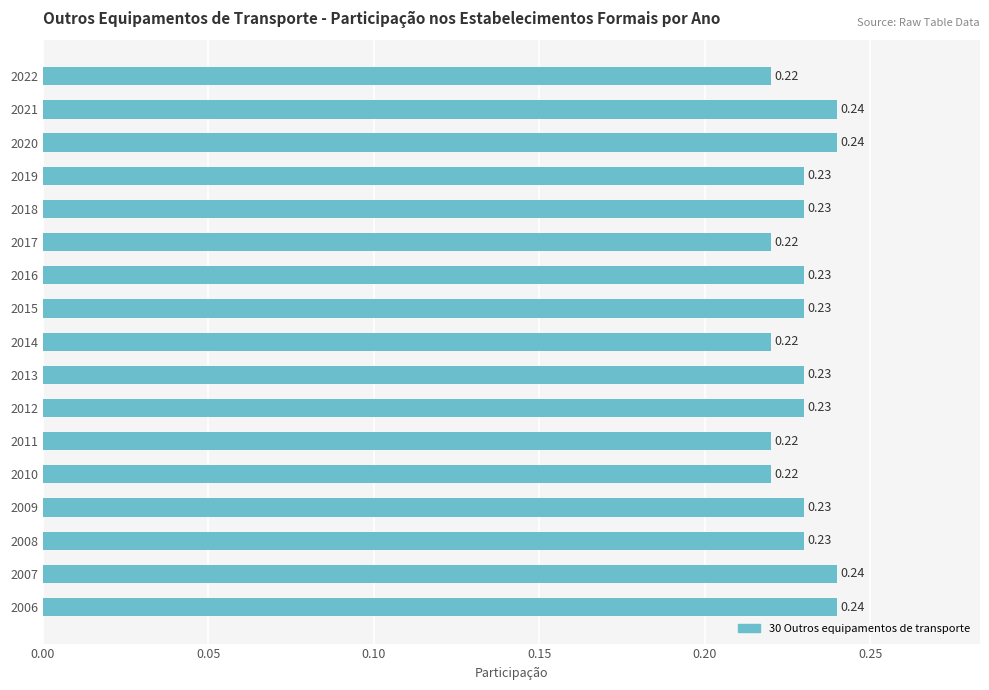

How many values are between 0 and 1?

17